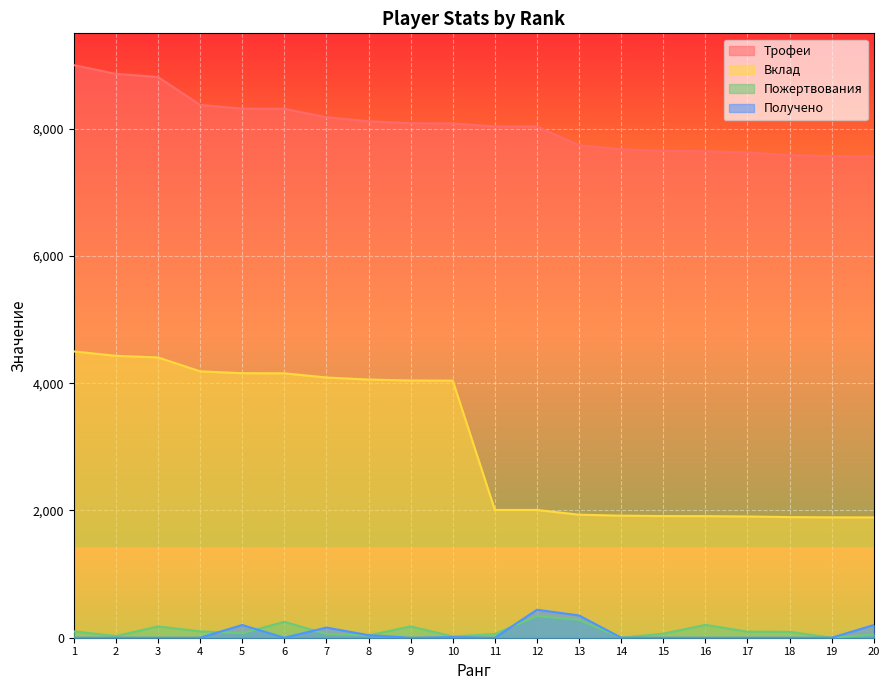

Which series has the largest total across all categories?

Трофеи